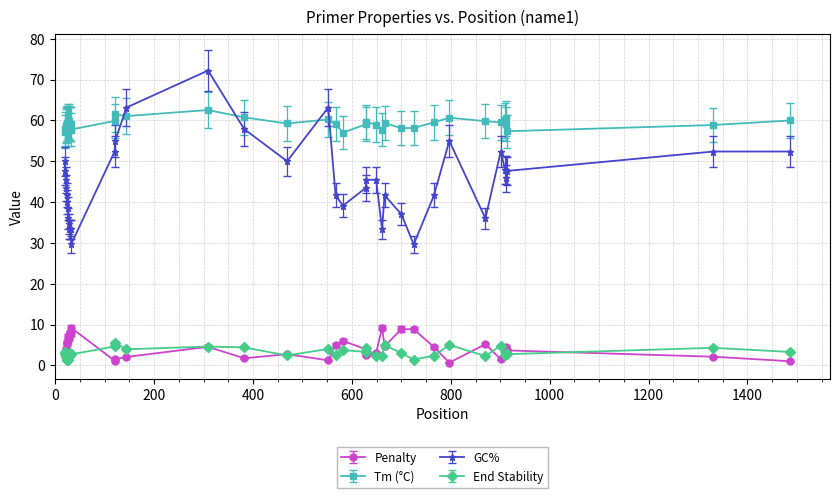

True or false: End Stability has more than 1 points higher than both neighbors.

True